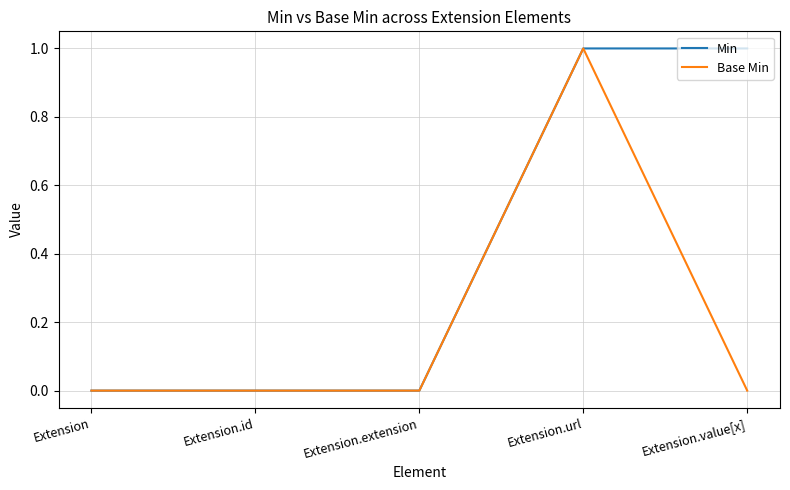

What is the difference between the maximum and minimum values in the Min series?

1